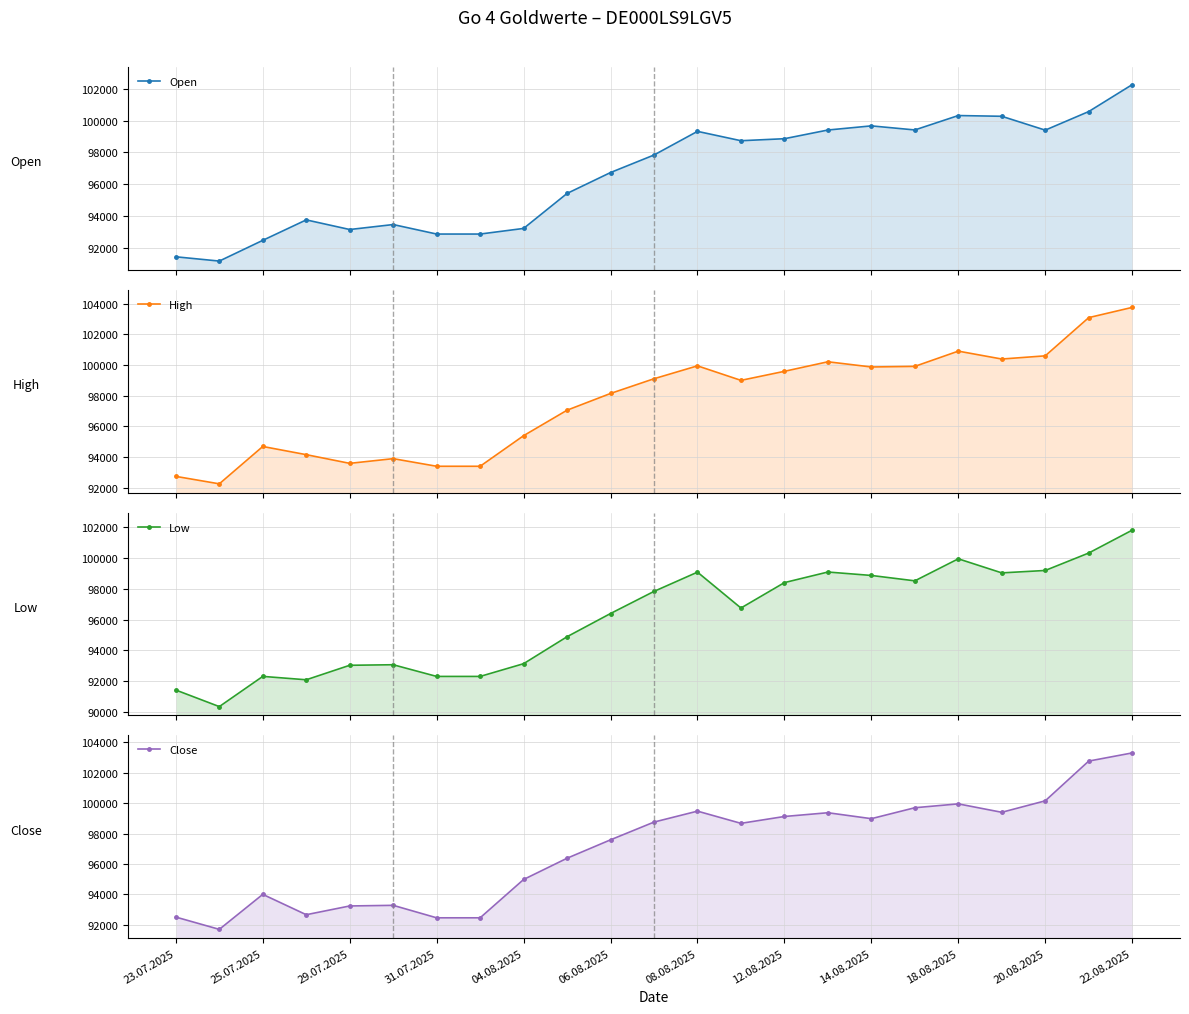

Is it true that Open equals 167625 at 31.07.2025?

False